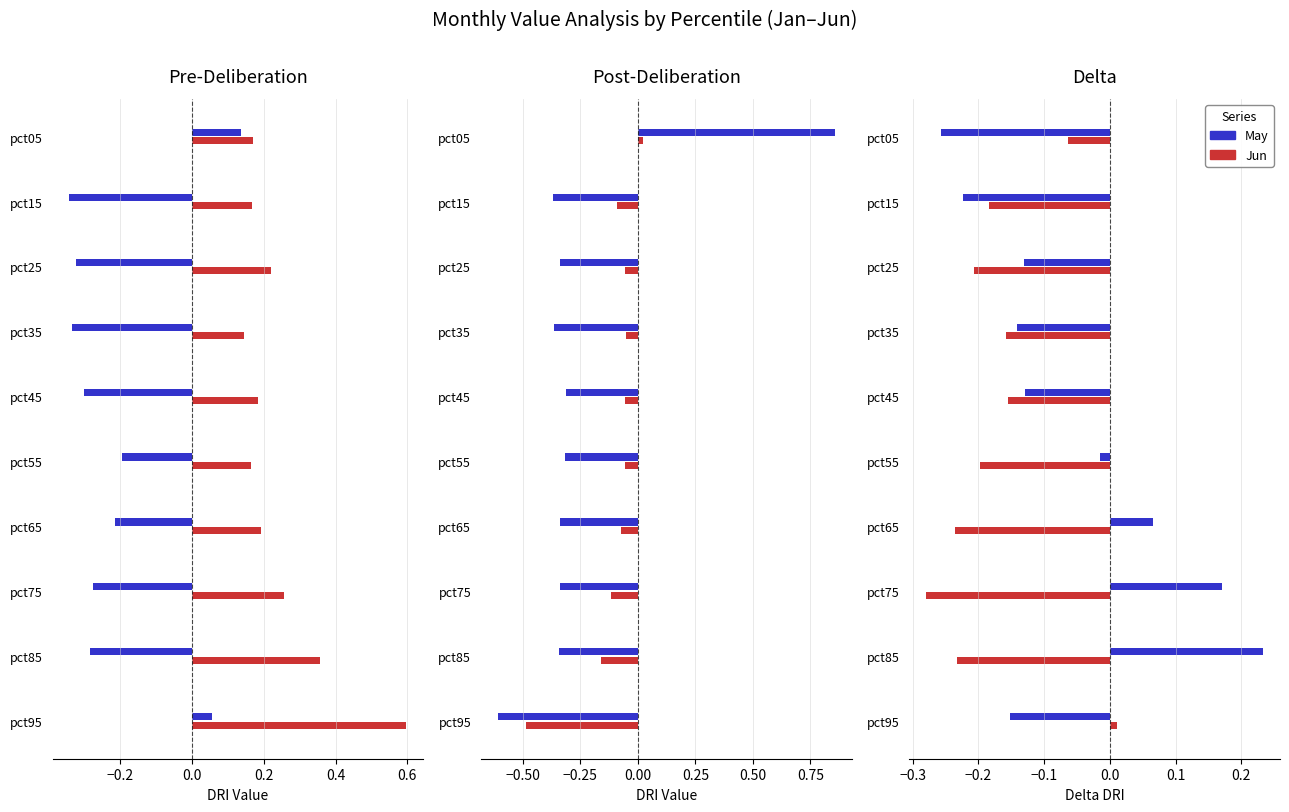

Is it true that Jun equals -0.3 at pct35?

False